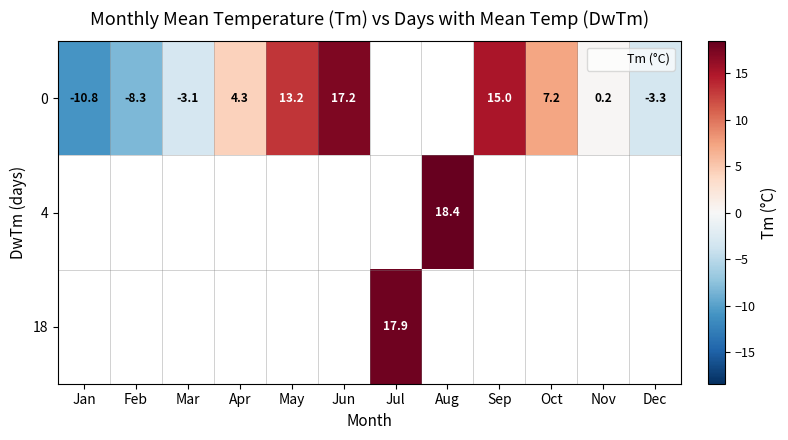

How many data points in row_0 are above 7?

4